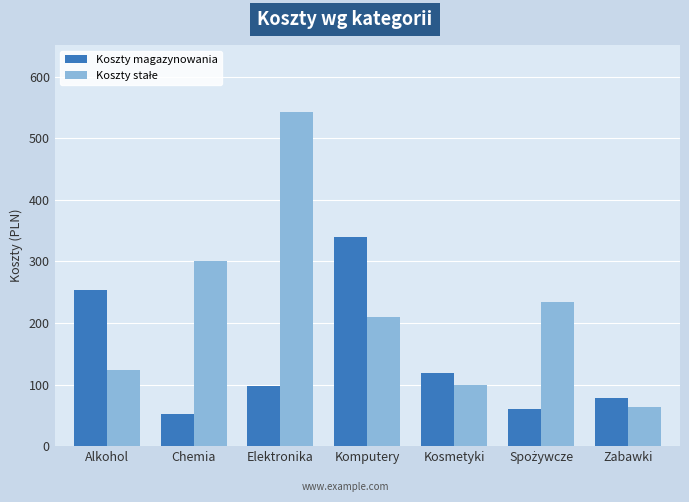

At which category is the sum across all series the highest?

Elektronika